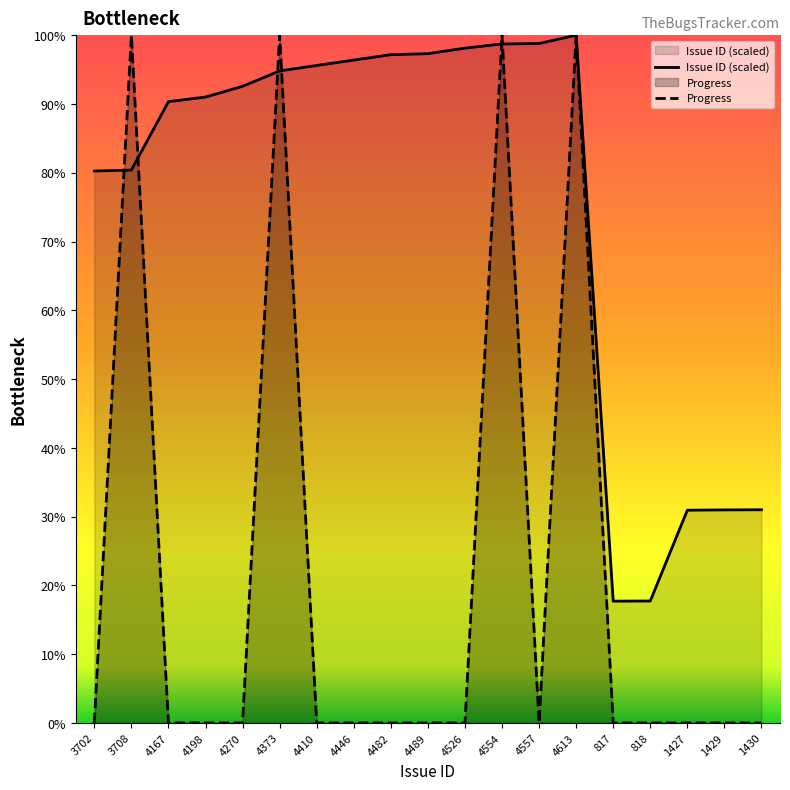

In Progress, how many points are higher than both neighbors (excluding endpoints)?

4